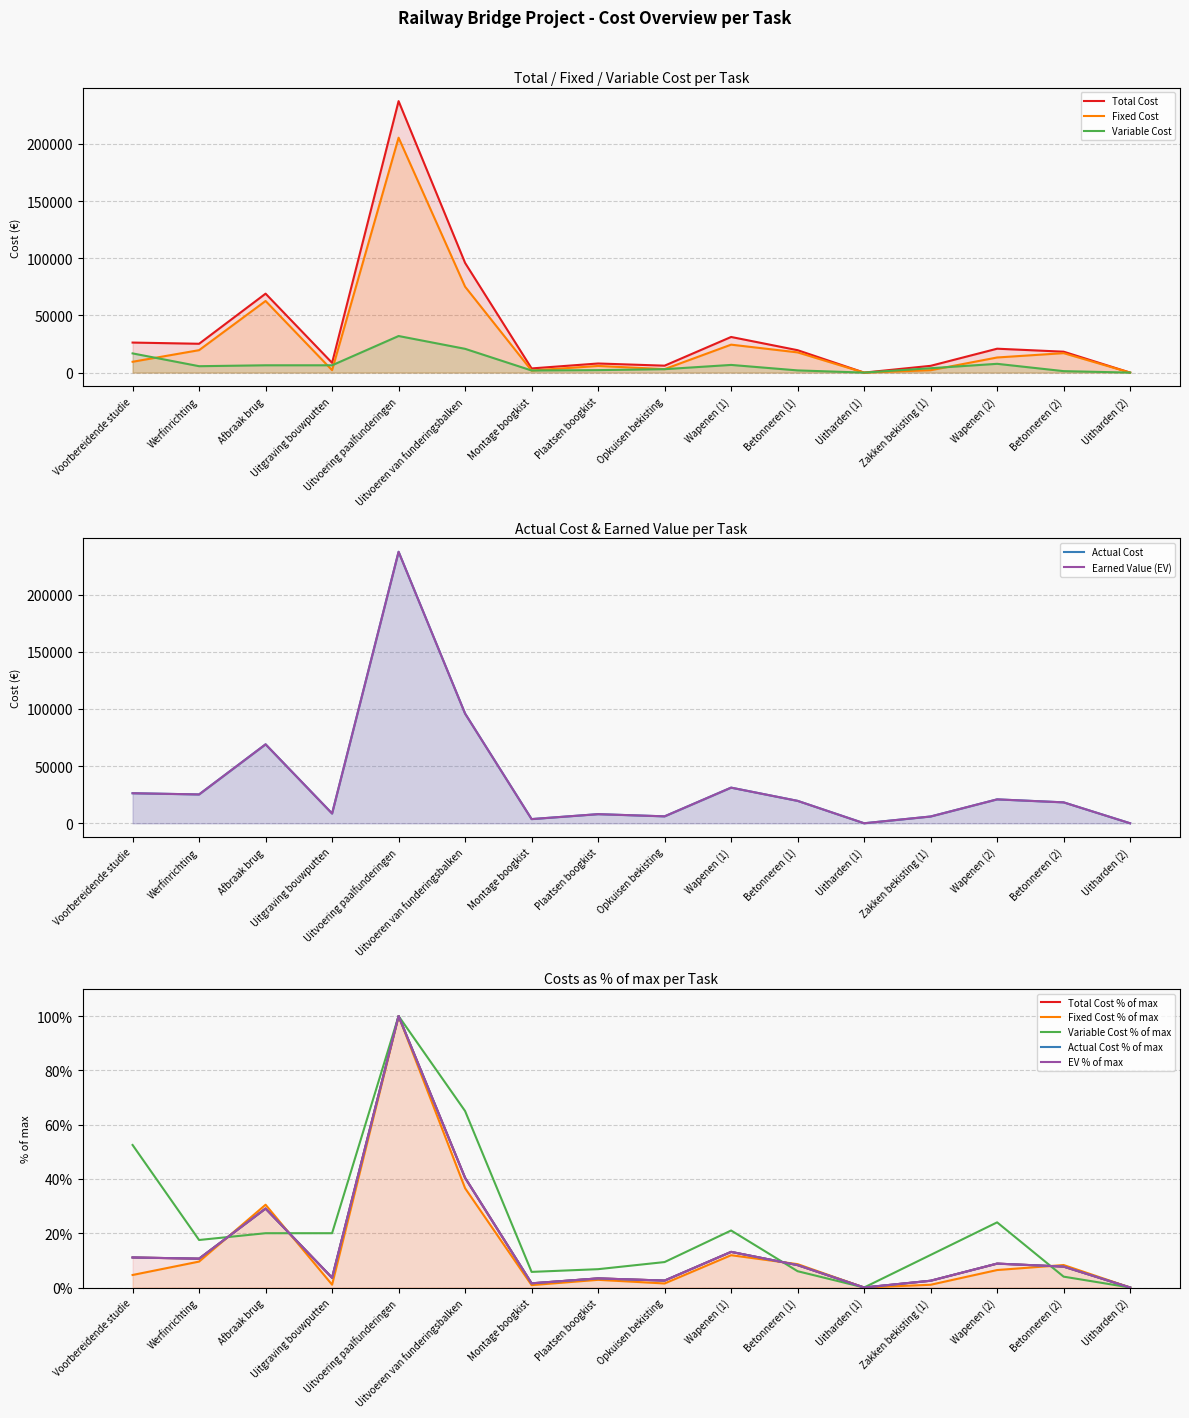

Is the value of Total Cost at Plaatsen boogkist greater than the value of Fixed Cost at Opkuisen bekisting?

Yes